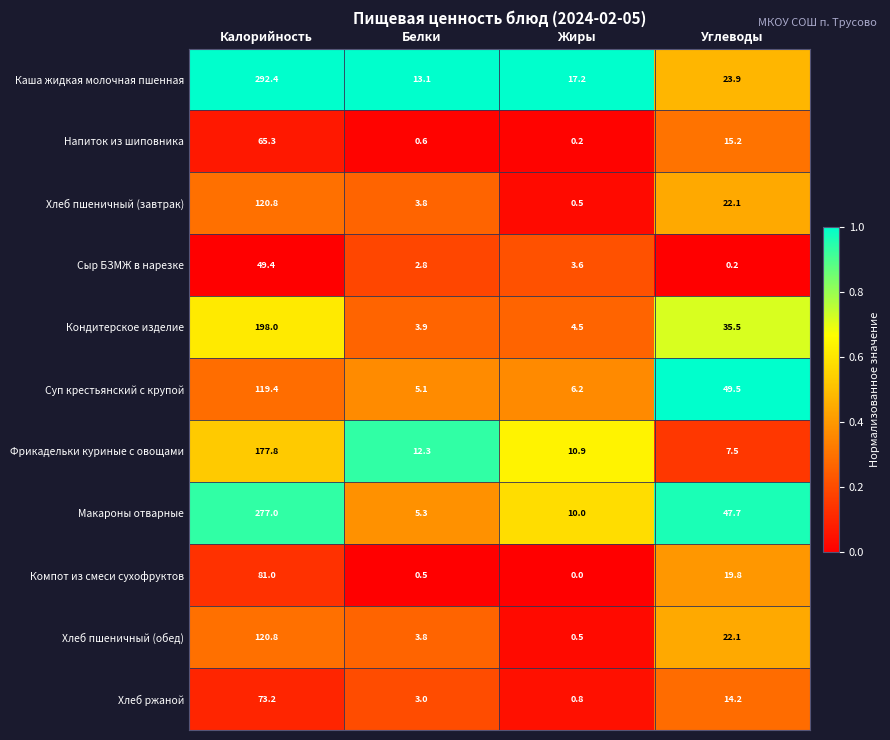

Which series has the largest total across all categories?

Каша жидкая молочная пшенная